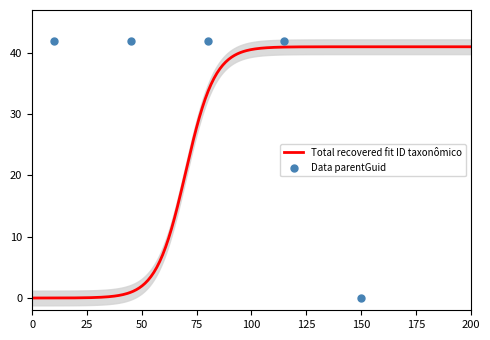

What is the maximum value for Total recovered fit ID taxonômico?

41.0